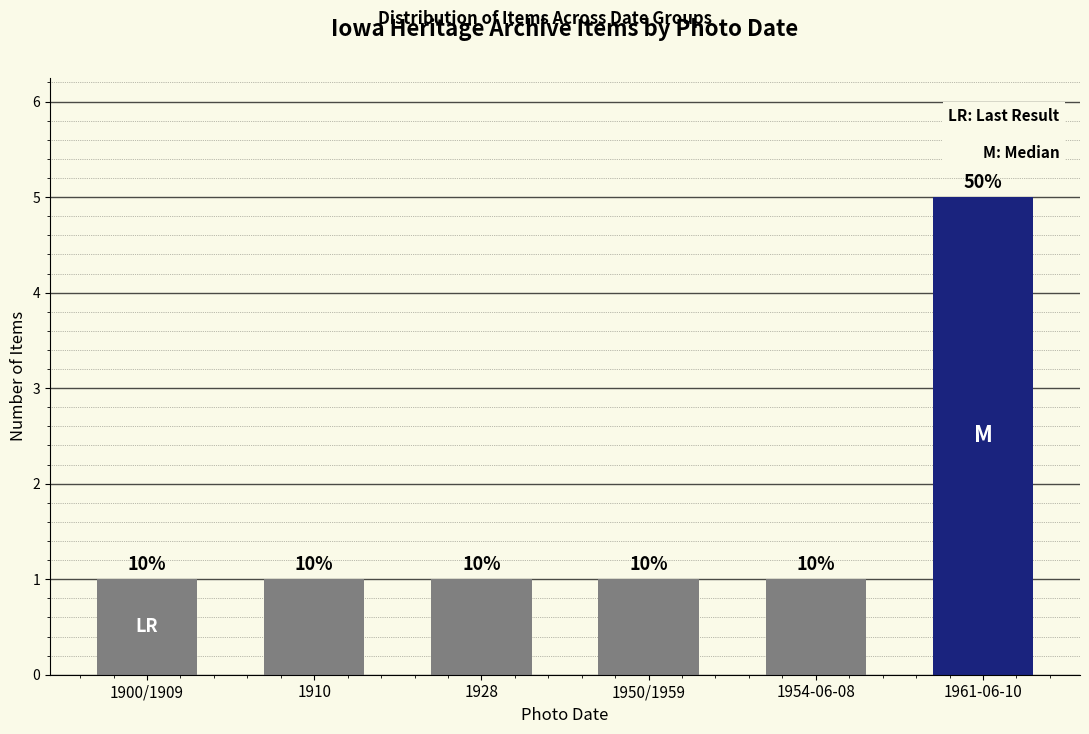

Are the bars horizontal?

No